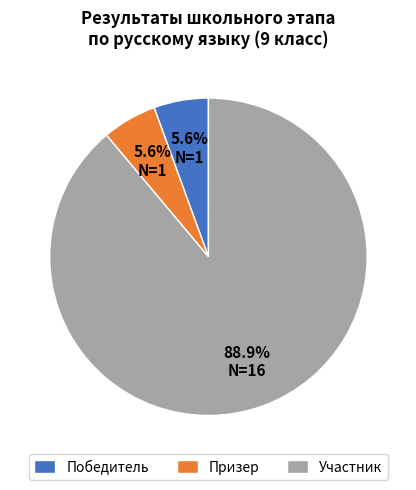

Does Победитель represent more than half of the total?

No